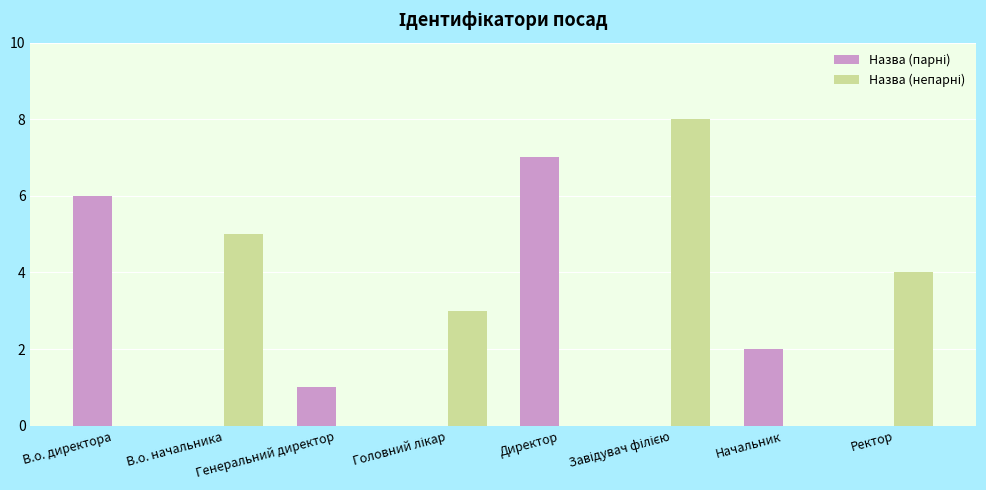

What is the greatest value displayed?

8